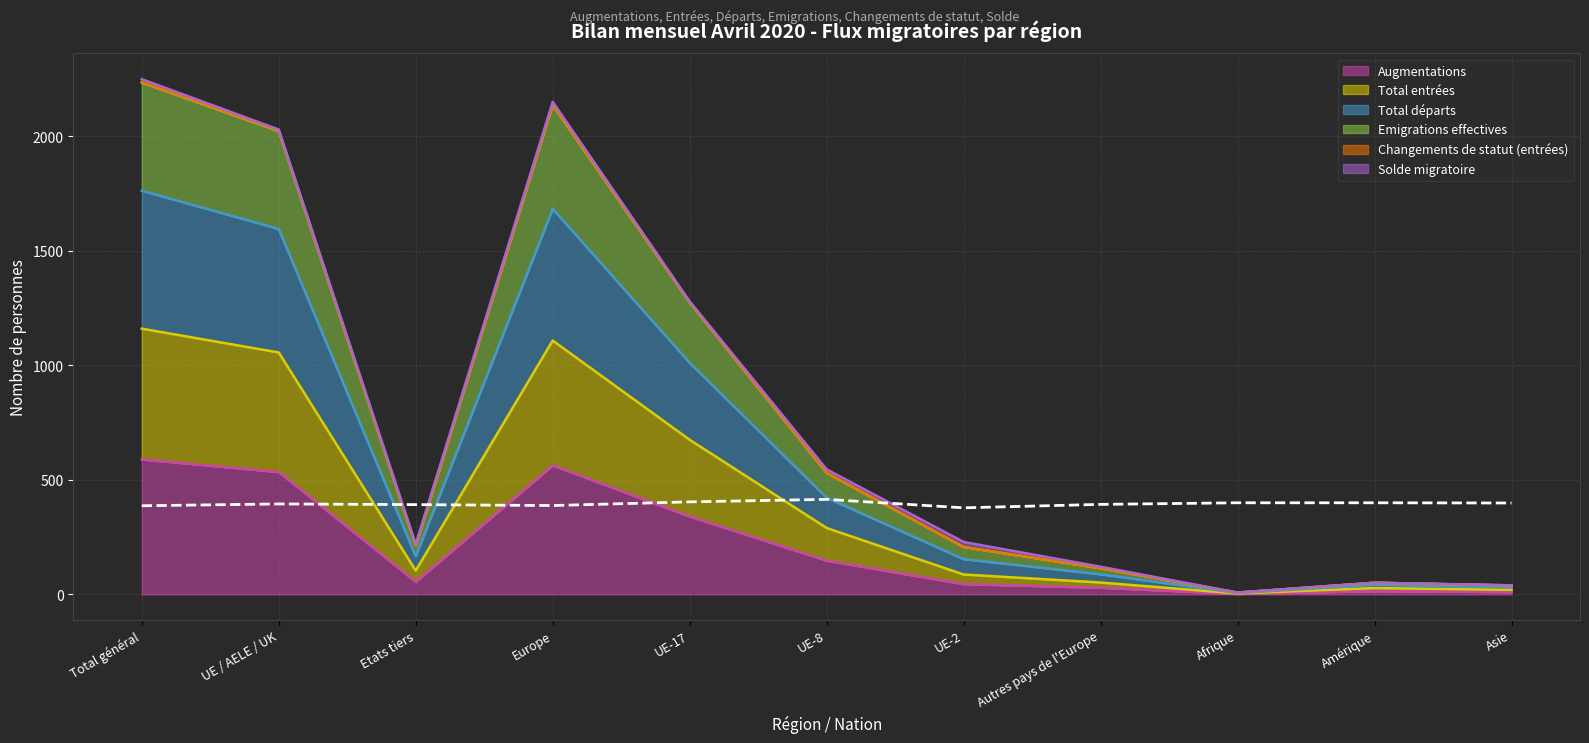

What value does the Augmentations series have at Etats tiers, to the nearest 100?

100